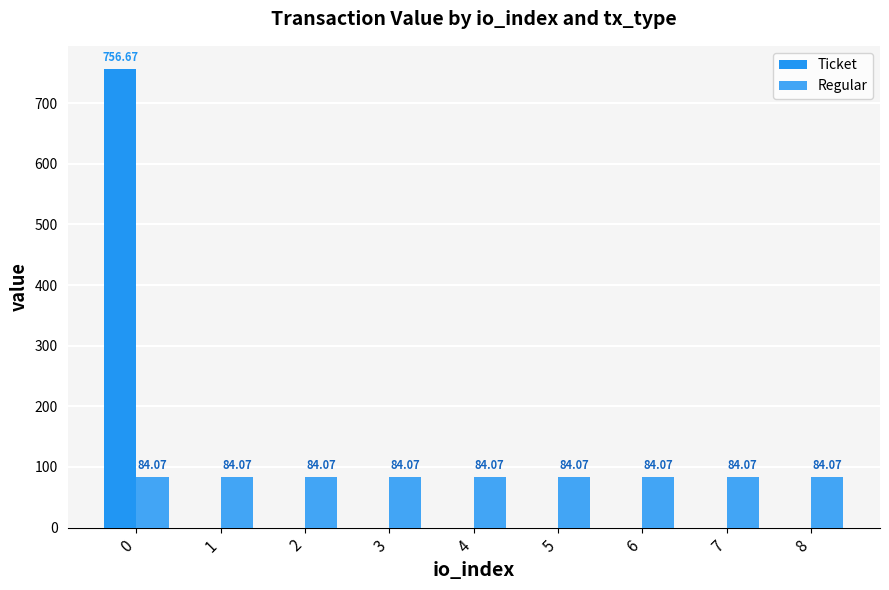

Rank the series by their maximum value, from highest to lowest.

Ticket, Regular